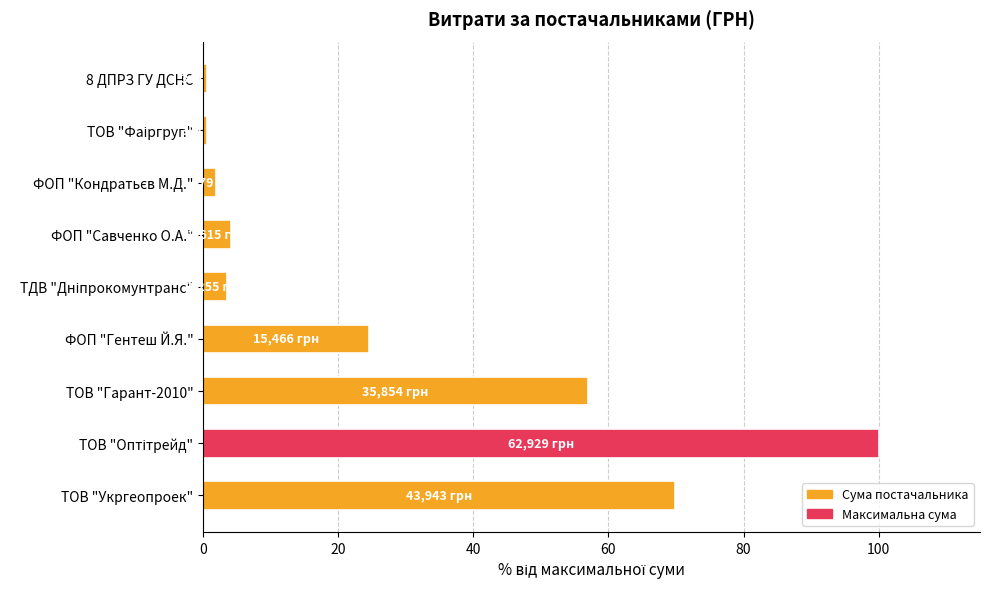

What is the smallest value displayed?

0.6